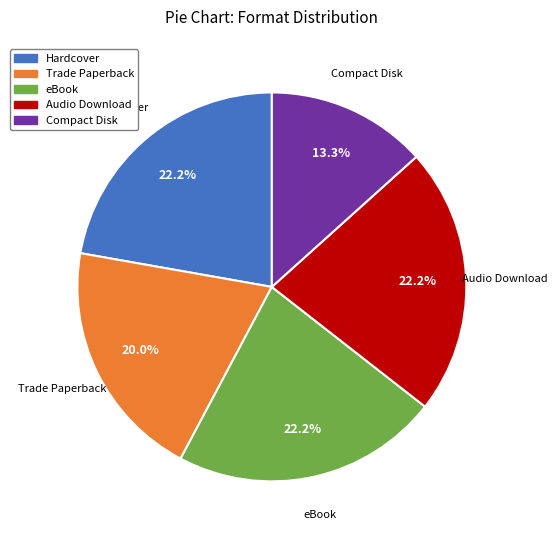

The Hardcover slice represents 28% of the pie. True or false?

False